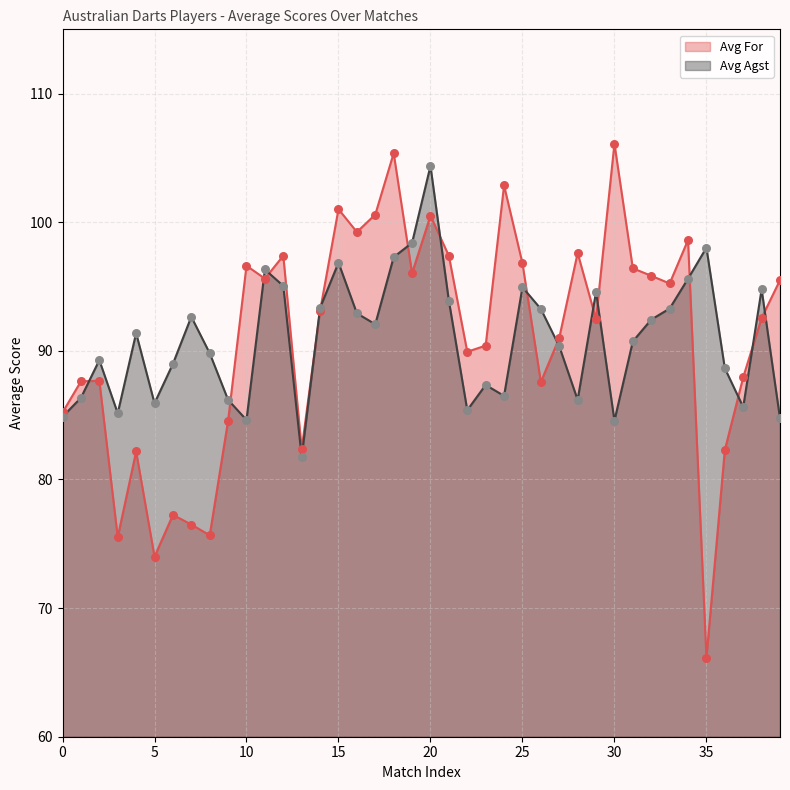

At how many categories does at least one series exceed 90?

28